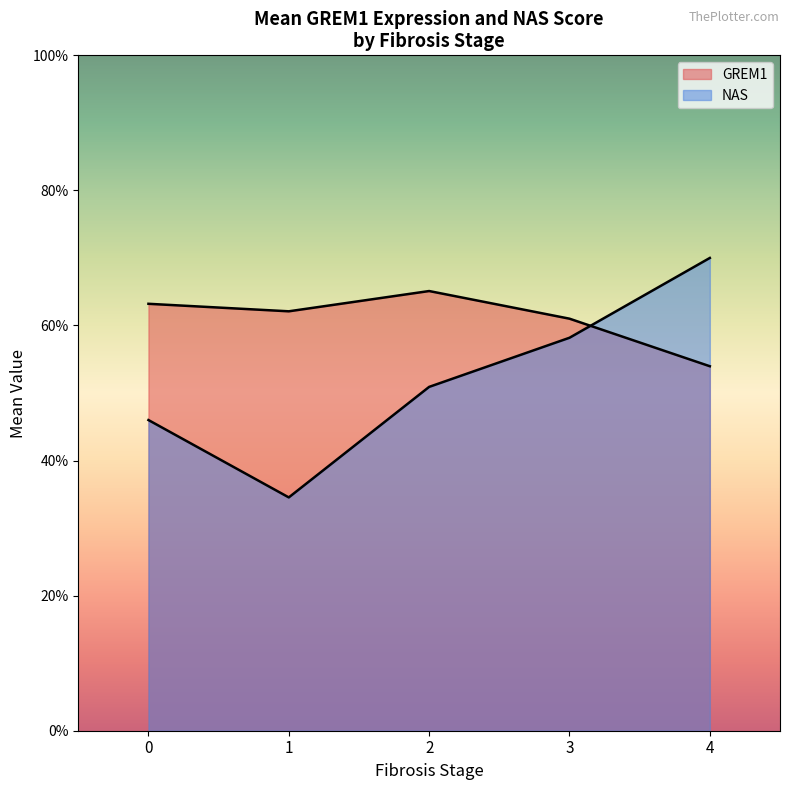

At which label does NAS first exceed 5?

2